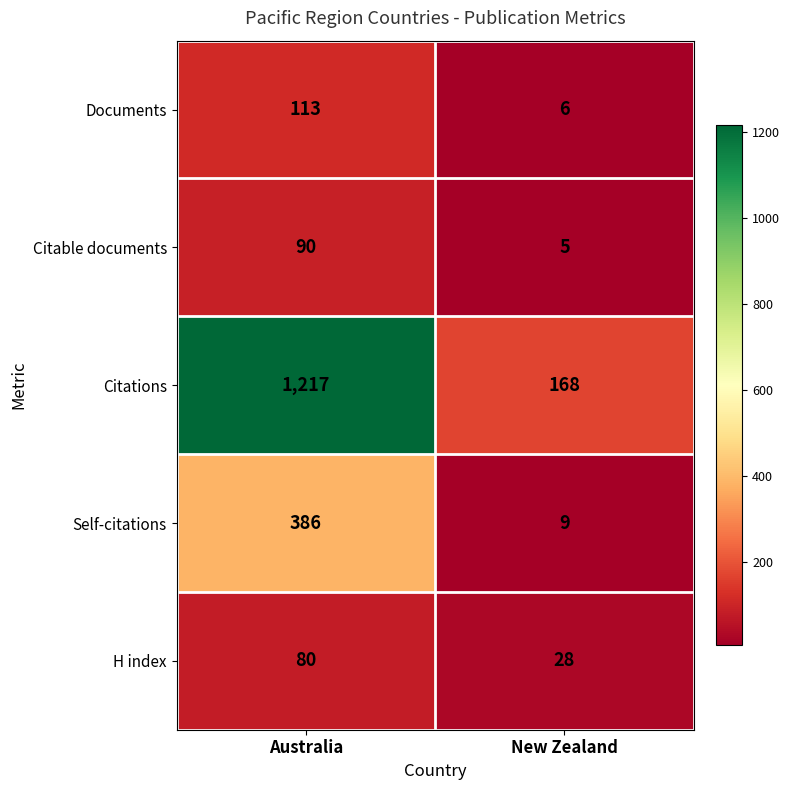

At Australia, list the series in order from smallest to largest.

H index, Citable documents, Documents, Self-citations, Citations